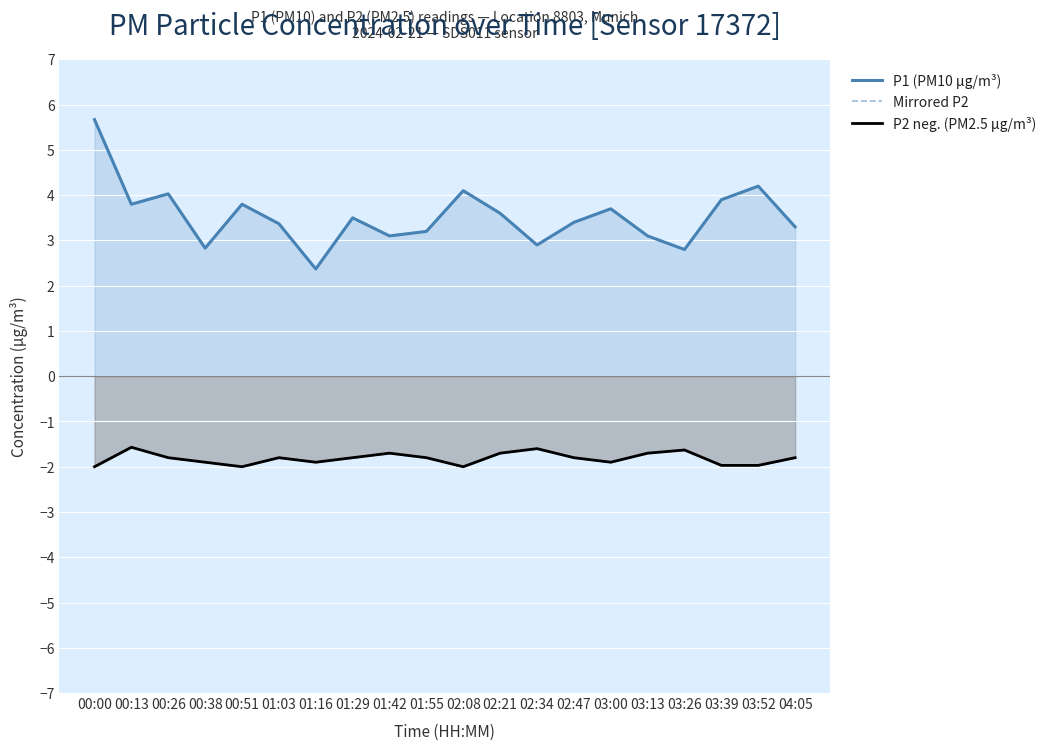

At how many categories does at least one series exceed -1?

20